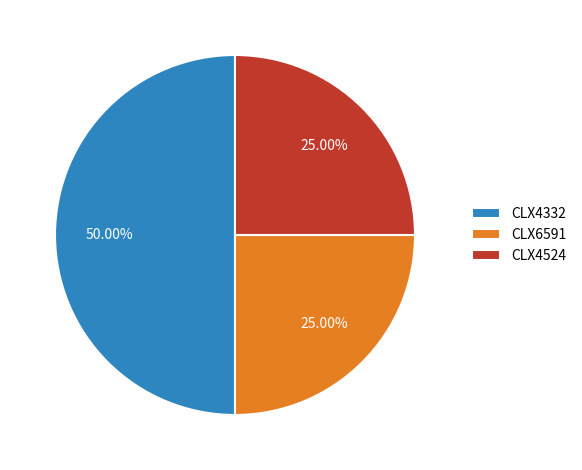

The CLX4524 slice represents 36% of the pie. True or false?

False